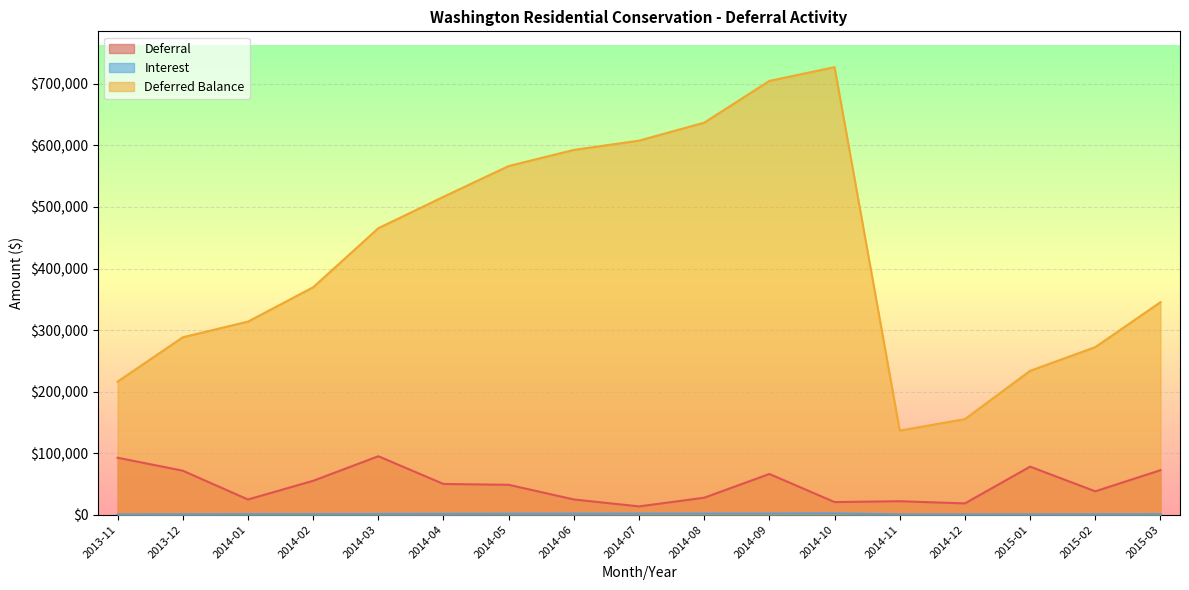

At 2013-11, list the series in order from largest to smallest.

Deferred Balance, Deferral, Interest